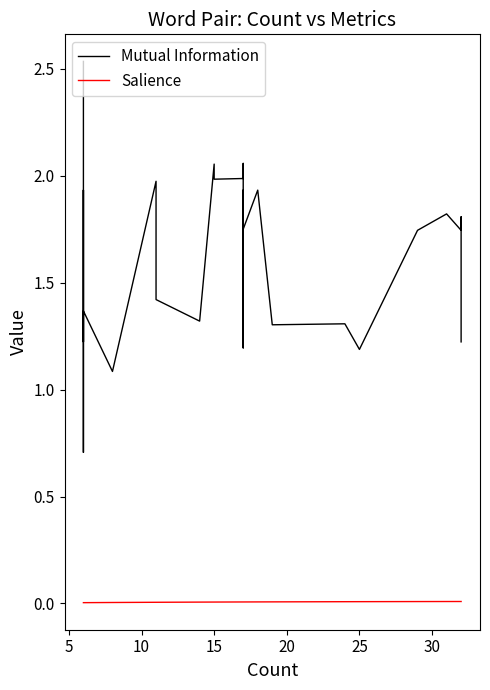

What is the minimum value for Mutual Information?

0.7